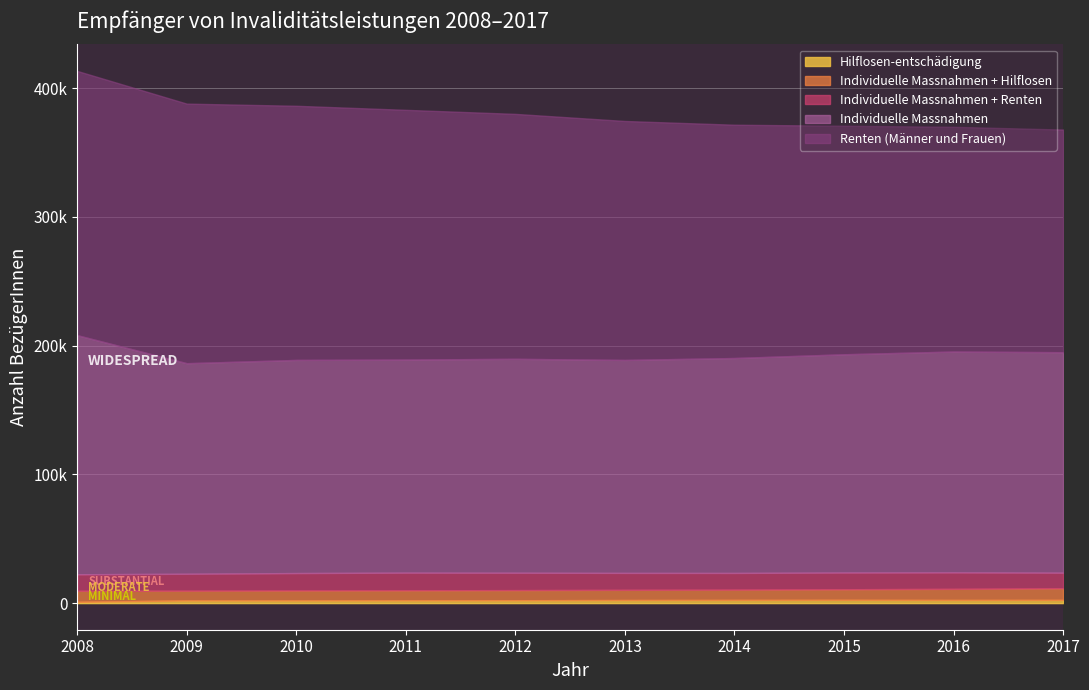

True or false: Individuelle Massnahmen + Renten and Individuelle Massnahmen + Hilflosen cross at least once.

False